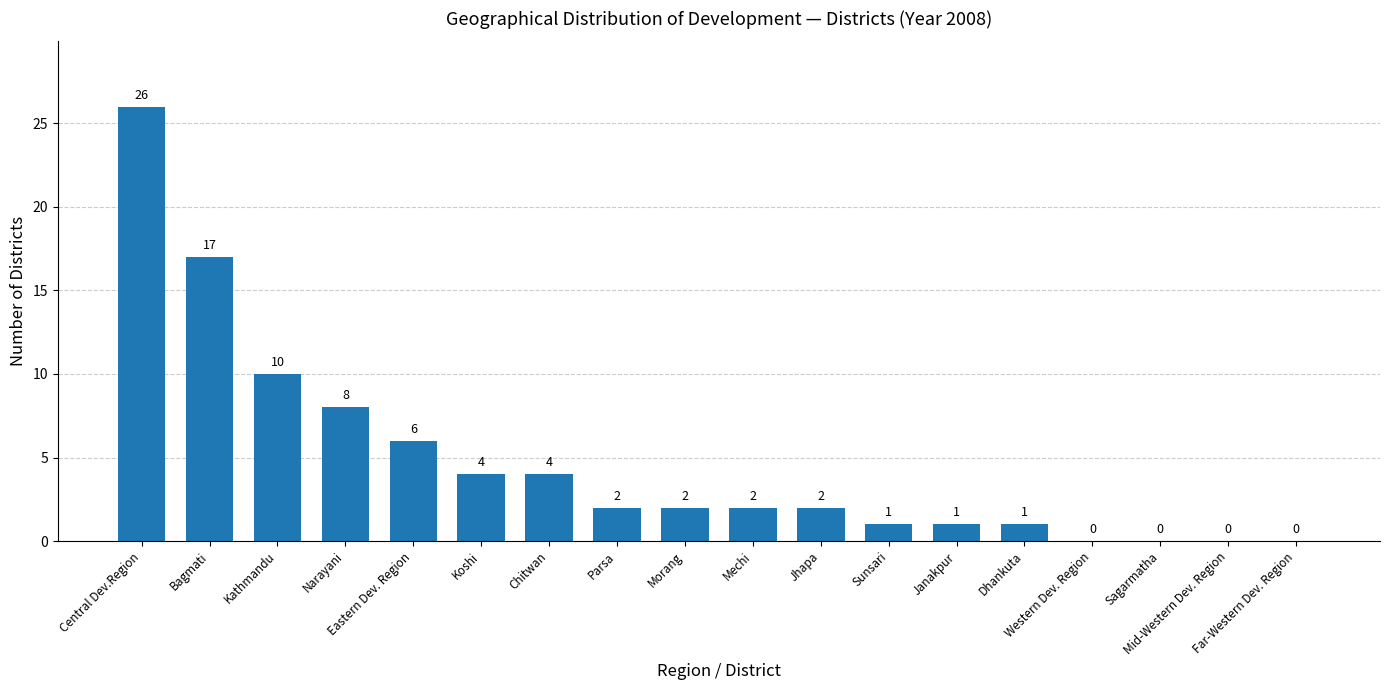

What is the sum of the values at Jhapa and Dhankuta?

3